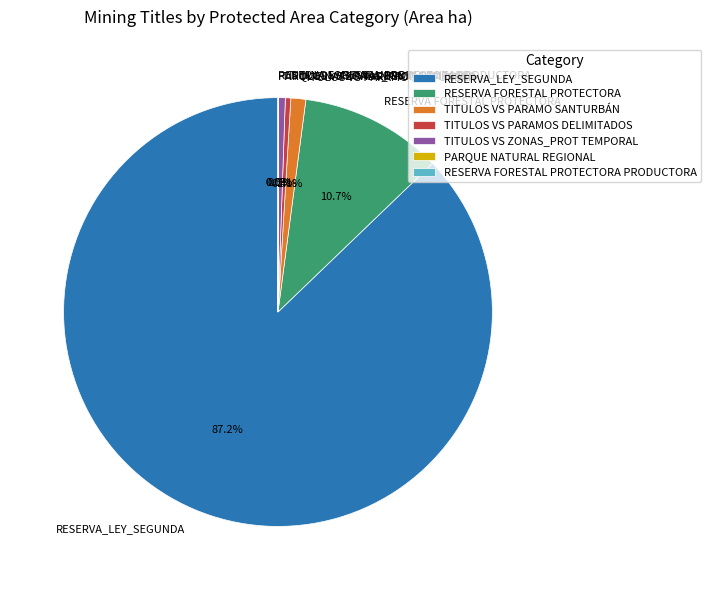

What portion of the pie excludes TITULOS VS ZONAS_PROT TEMPORAL?

99.5%